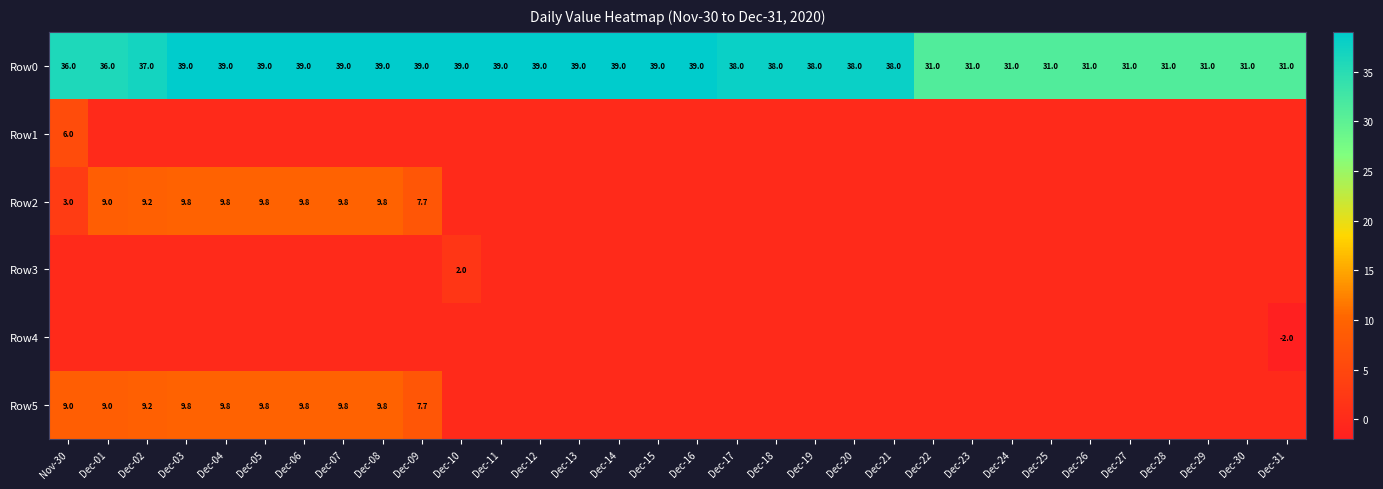

The value of Row5 at Dec-09 is 13.5. True or false?

False